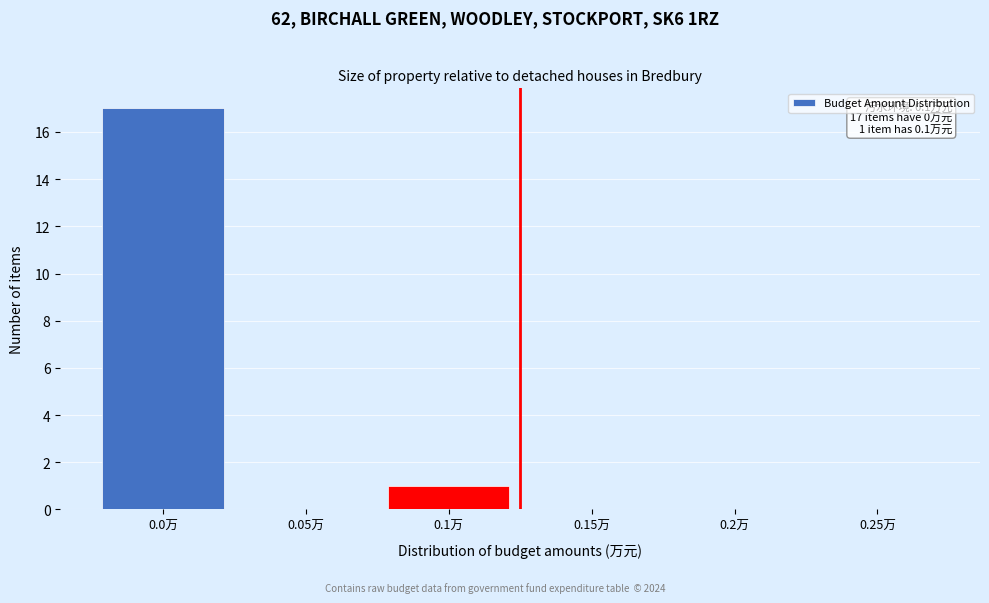

Reading right to left, extract all data points from this chart.

0.25万=0	0.2万=0	0.15万=0	0.1万=1	0.05万=0	0.0万=17